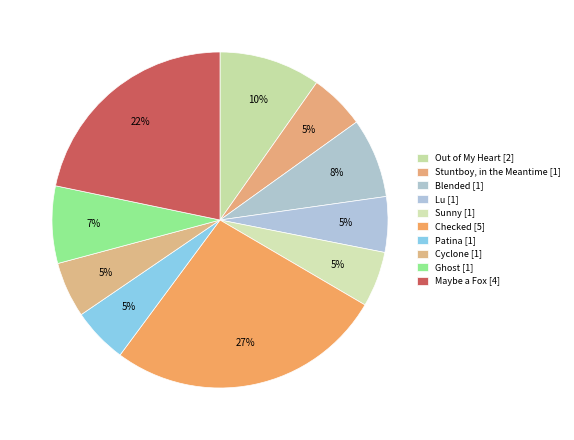

What percentage is NOT represented by Blended?

92.3%